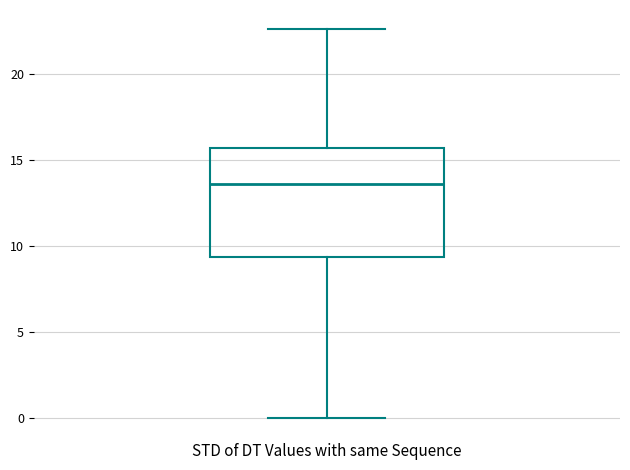

Where does the upper whisker of the box end on the y-axis? The values are not printed on the chart, so give them approximately, as read against the axis.

22.5